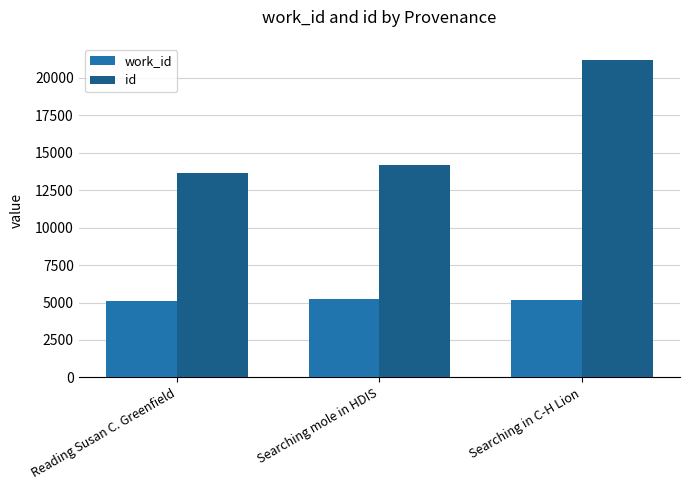

The id series shows 4782 at Searching mole in HDIS. True or false?

False